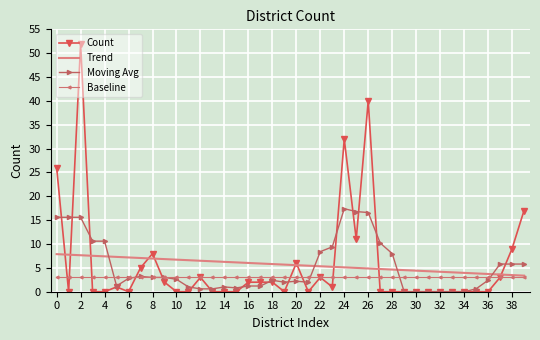

Rank the series by their maximum value, from lowest to highest.

Baseline, Trend, Moving Avg, Count